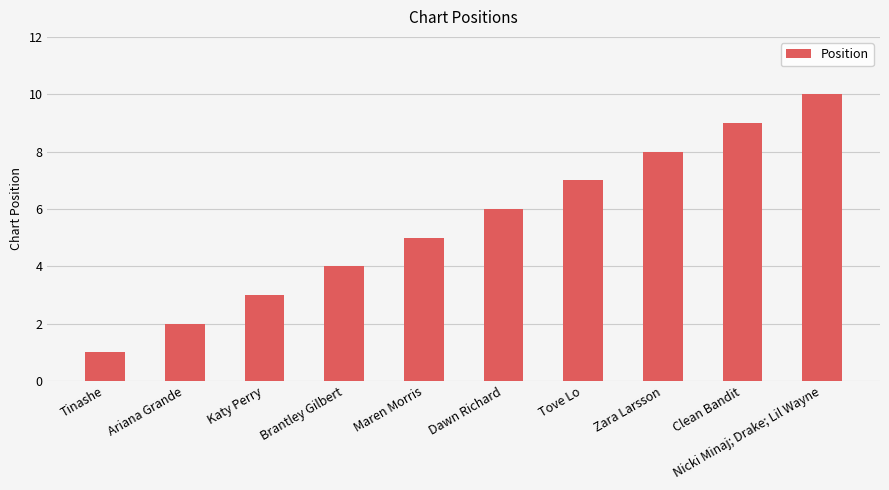

Rank the categories by value from highest to lowest.

Nicki Minaj; Drake; Lil Wayne, Clean Bandit, Zara Larsson, Tove Lo, Dawn Richard, Maren Morris, Brantley Gilbert, Katy Perry, Ariana Grande, Tinashe